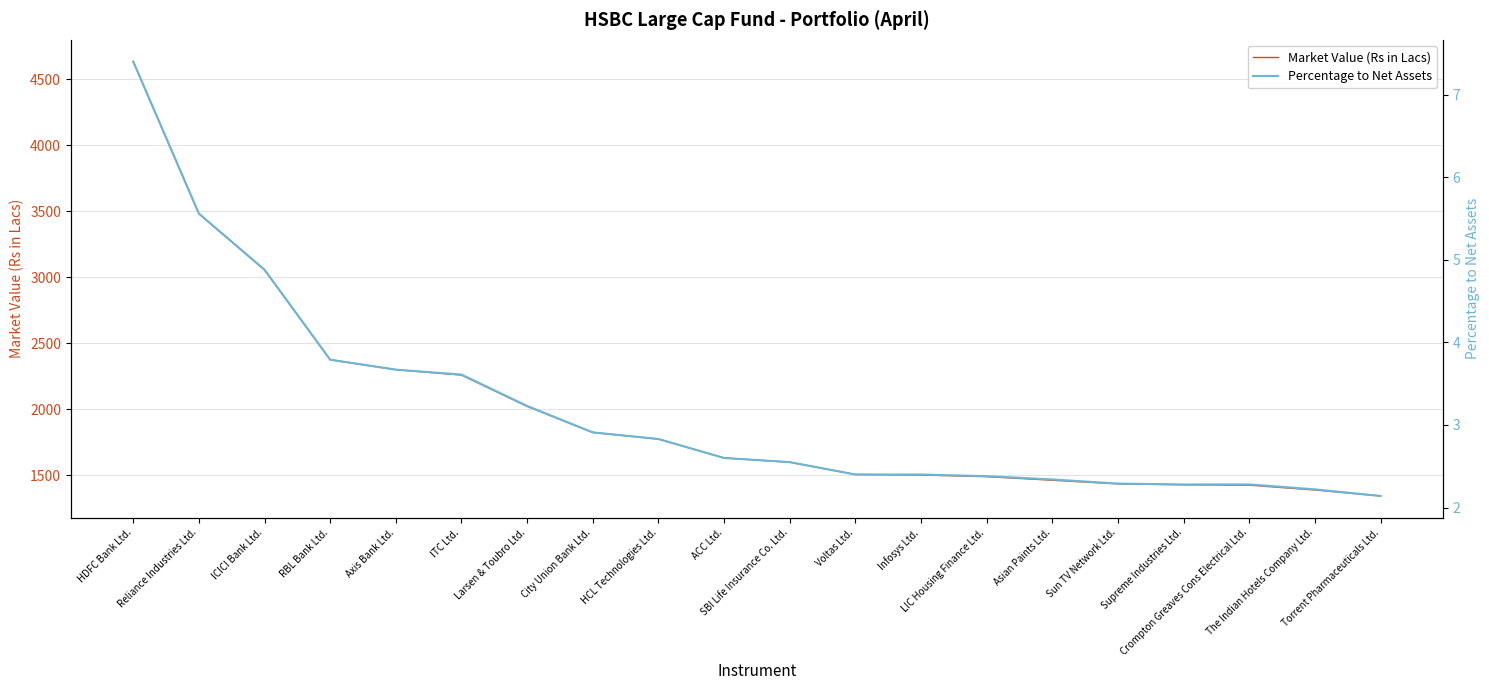

True or false: Market Value (Rs in Lacs) and Percentage to Net Assets cross at least once.

False